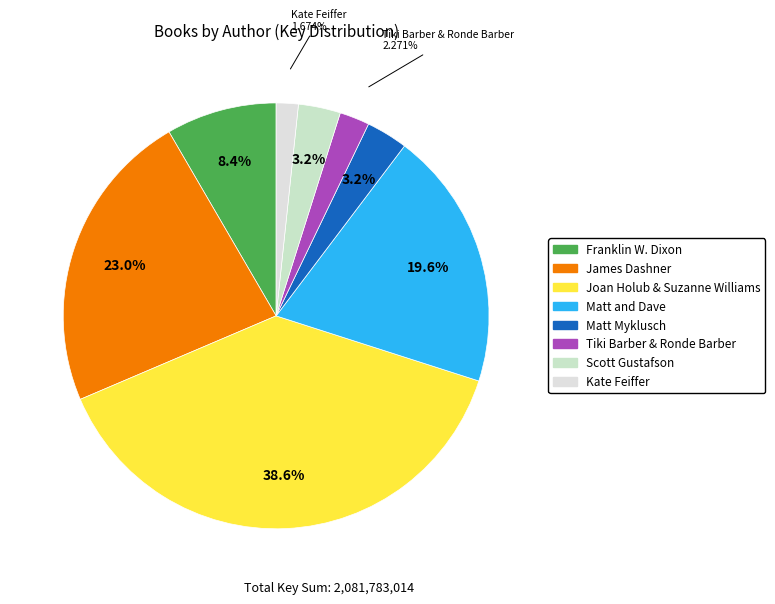

To the nearest percent, what percentage of the pie is Matt Myklusch?

3%